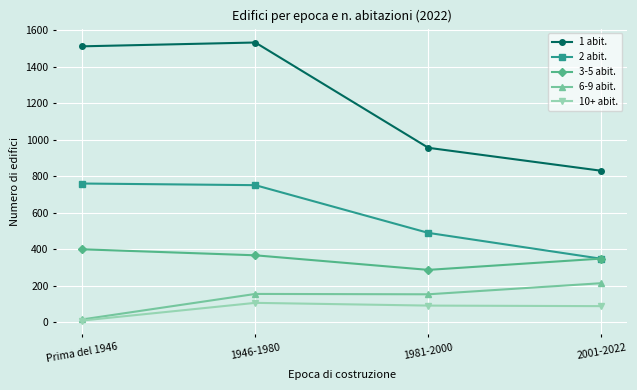

What is the sum of the 10+ abit. values at 1946-1980 and 1981-2000?

195